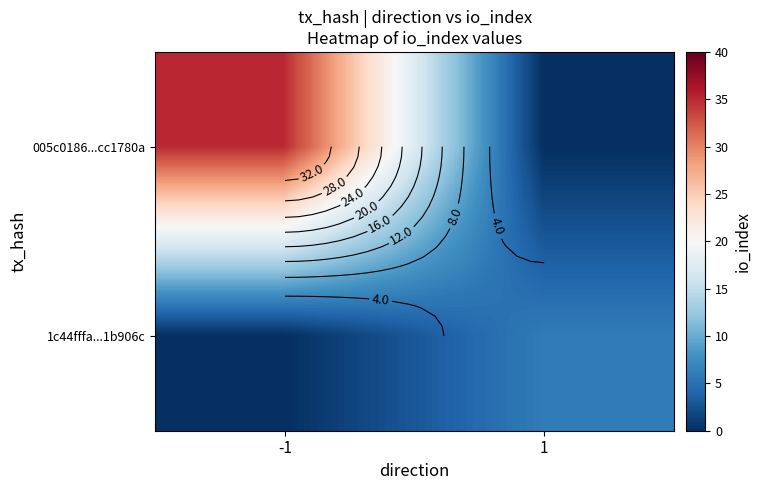

What is the average value of the 005c0186...cc1780a series?

18